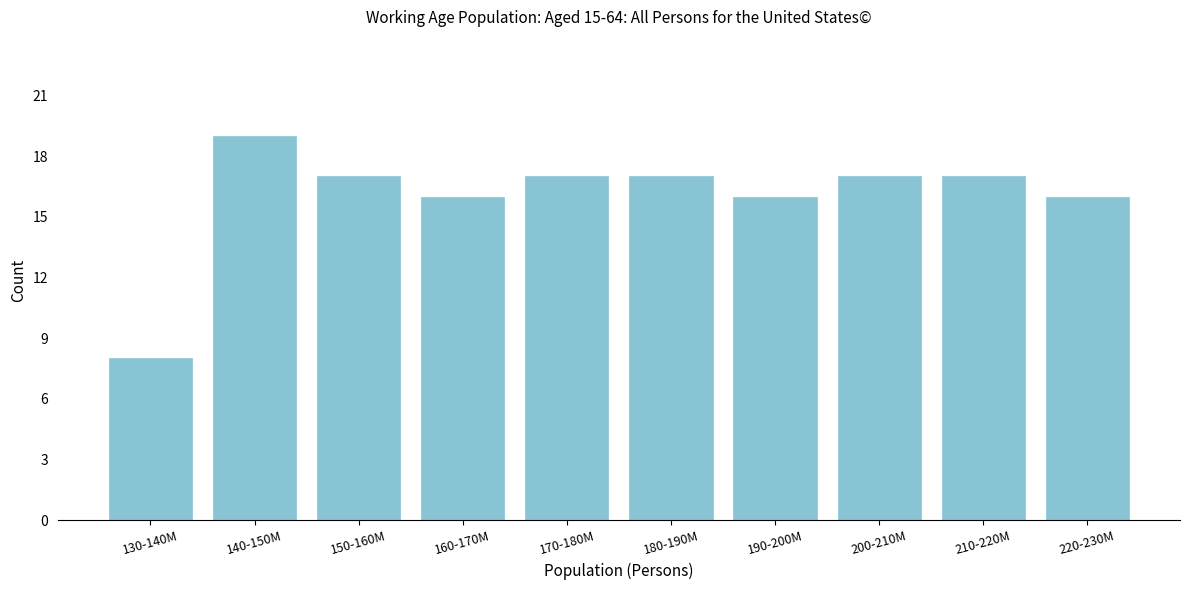

Reading left to right, list all the values displayed in this chart.

8	19	17	16	17	17	16	17	17	16